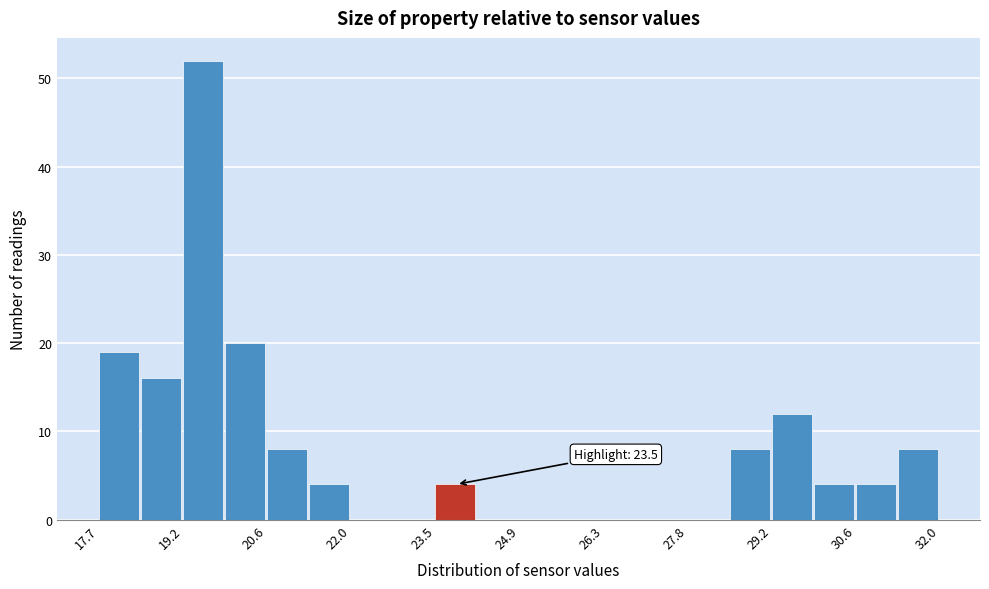

Read against the x-axis, roughly where is the centre of the tallest bar?

19.6